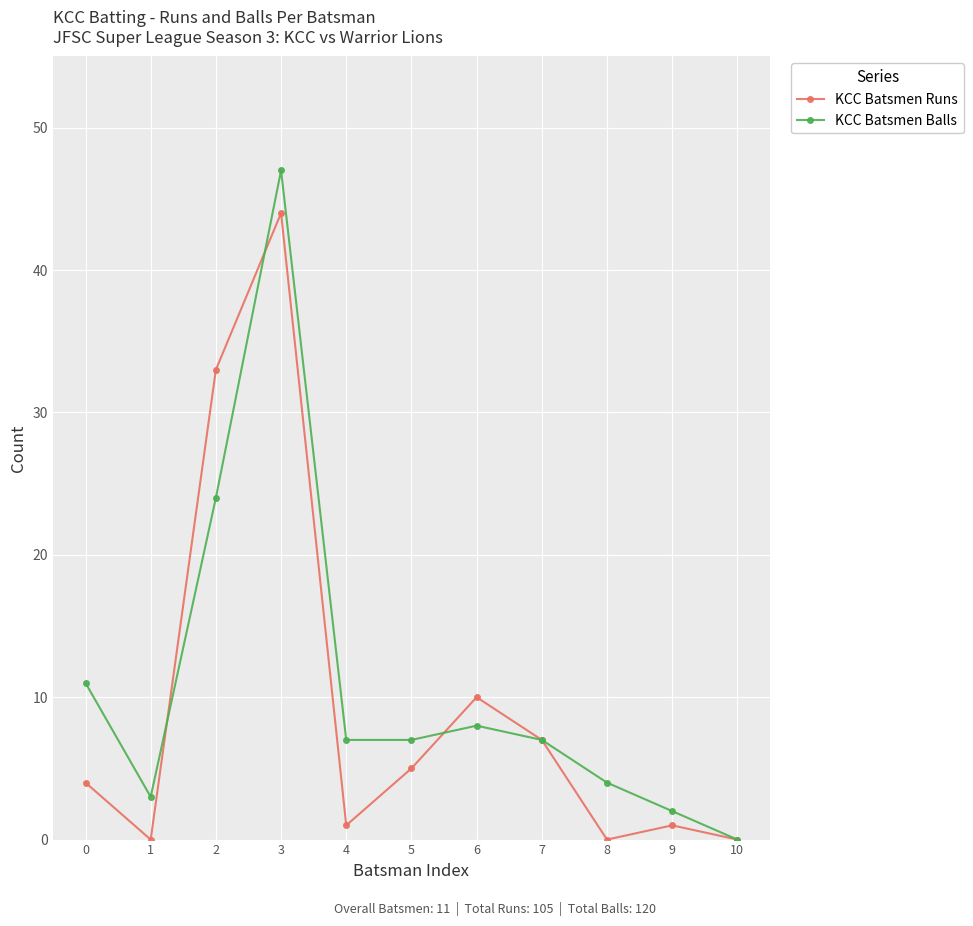

Is the value of KCC Batsmen Runs at 5 greater than the value of KCC Batsmen Balls at 9?

Yes